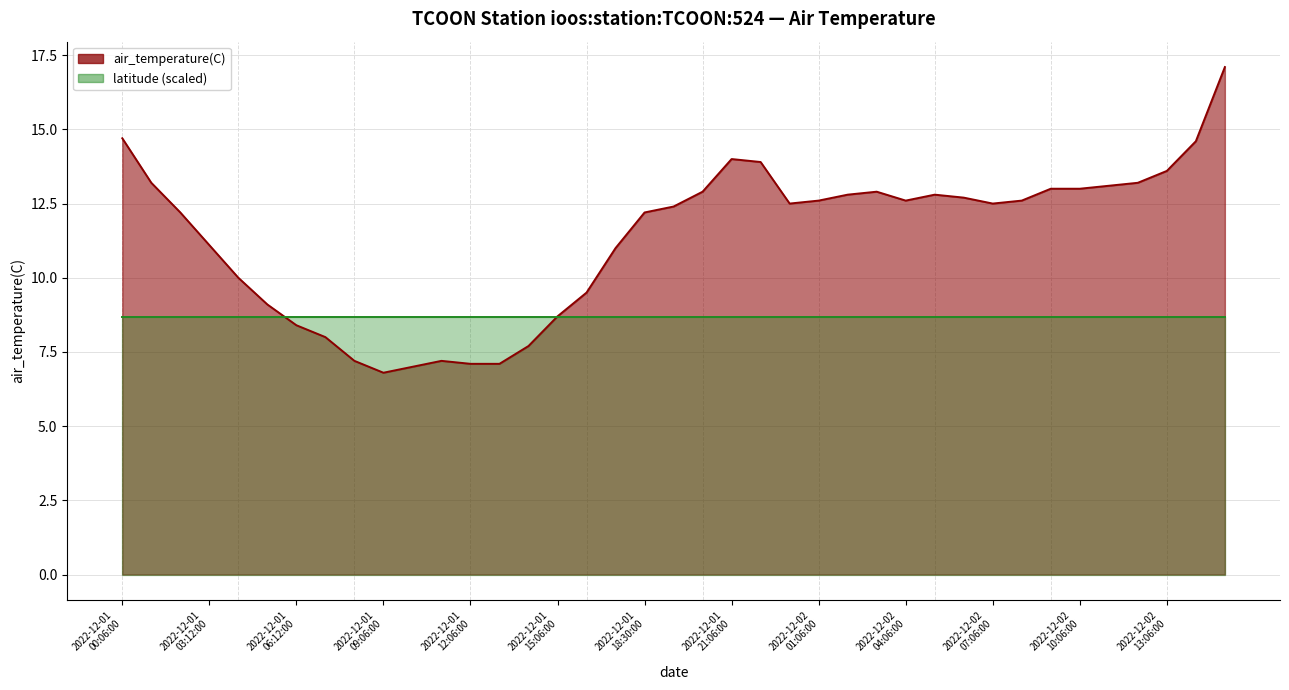

How many interior local peaks (higher than both neighbors) does the data have?

4